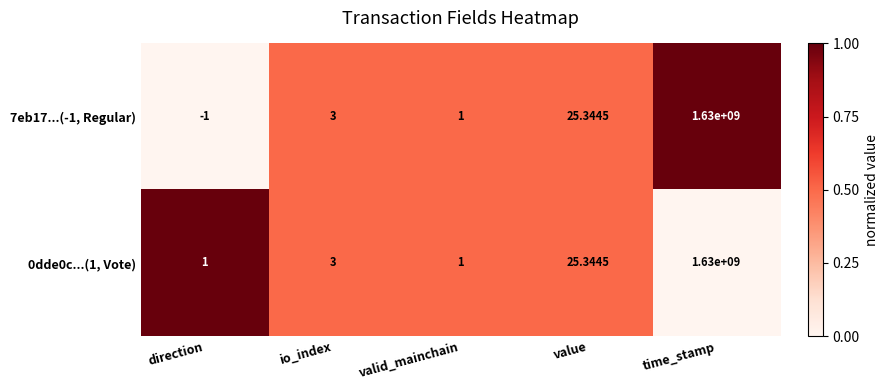

Count the number of categories in the chart.

5